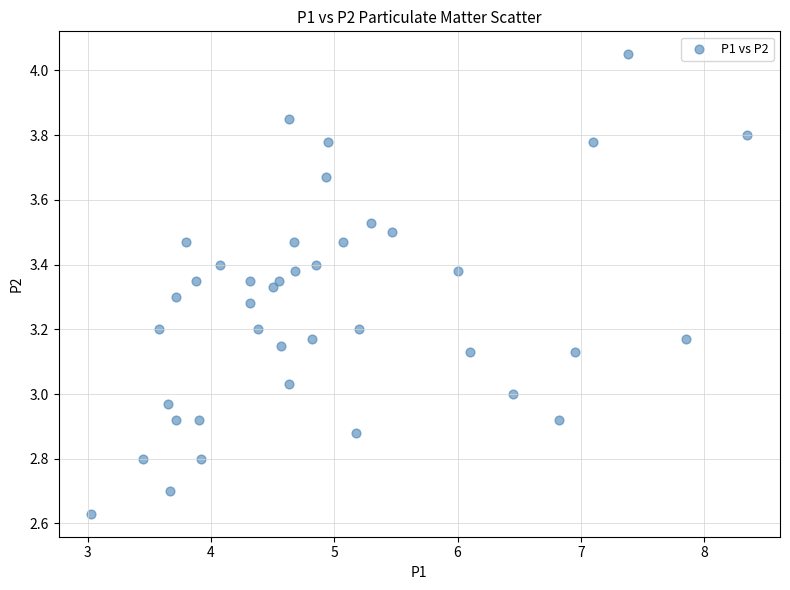

What is the range of Y values (max minus min)?

1.4